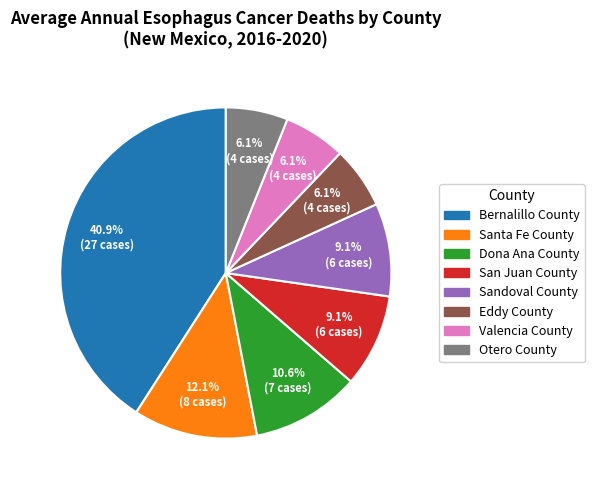

To the nearest percent, what is the difference between the Eddy County and Sandoval County slice percentages?

3%